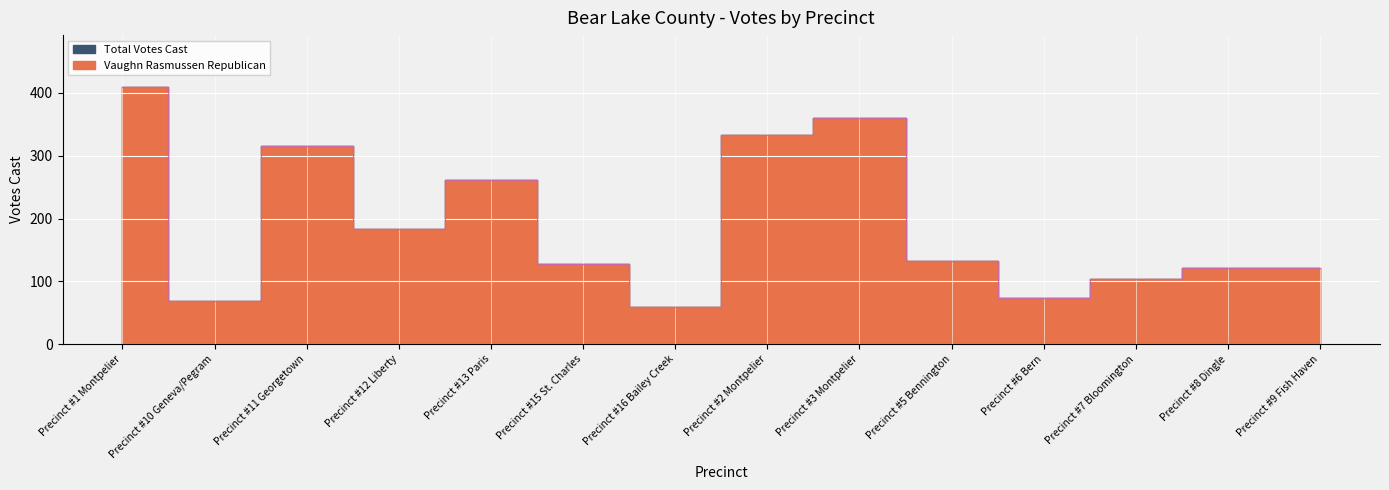

Reading left to right, extract all data points from this chart.

Vaughn Rasmussen Republican: Precinct #1 Montpelier=410	Precinct #10 Geneva/Pegram=69	Precinct #11 Georgetown=315	Precinct #12 Liberty=184	Precinct #13 Paris=262	Precinct #15 St. Charles=128	Precinct #16 Bailey Creek=60	Precinct #2 Montpelier=333	Precinct #3 Montpelier=360	Precinct #5 Bennington=133	Precinct #6 Bern=73	Precinct #7 Bloomington=104	Precinct #8 Dingle=121	Precinct #9 Fish Haven=122
Total Votes Cast: Precinct #1 Montpelier=410	Precinct #10 Geneva/Pegram=69	Precinct #11 Georgetown=315	Precinct #12 Liberty=184	Precinct #13 Paris=262	Precinct #15 St. Charles=128	Precinct #16 Bailey Creek=60	Precinct #2 Montpelier=333	Precinct #3 Montpelier=360	Precinct #5 Bennington=133	Precinct #6 Bern=73	Precinct #7 Bloomington=104	Precinct #8 Dingle=121	Precinct #9 Fish Haven=122